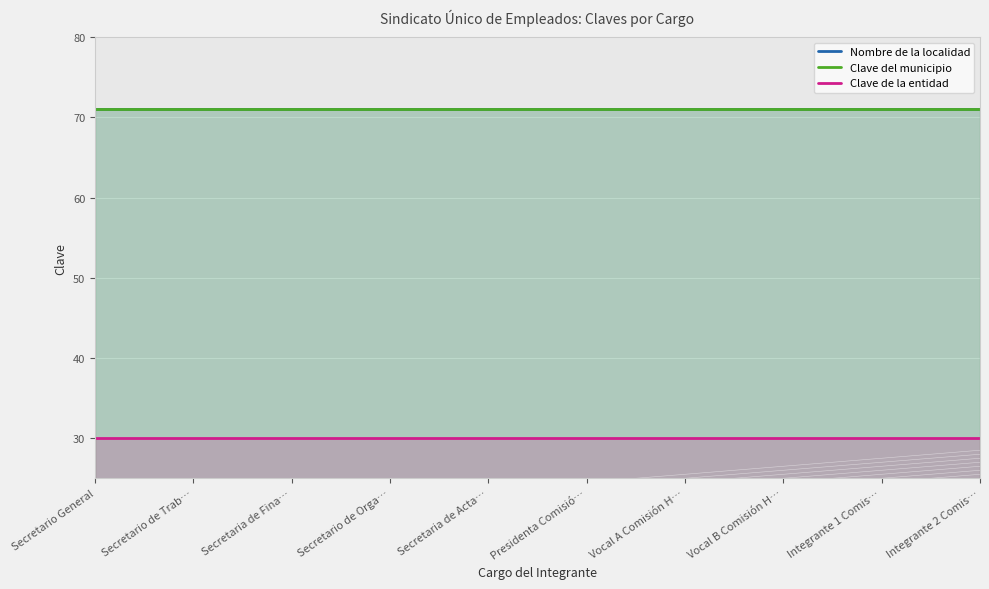

Rank the series at Integrante 1 Comis… from highest to lowest value.

Nombre de la localidad, Clave del municipio, Clave de la entidad